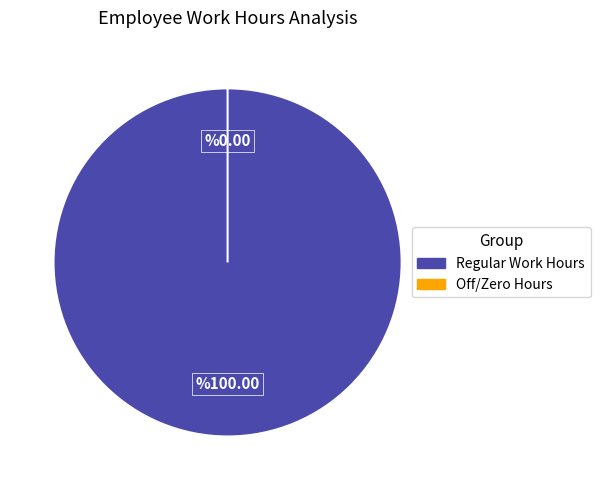

Which slice is the smallest?

29-Wed